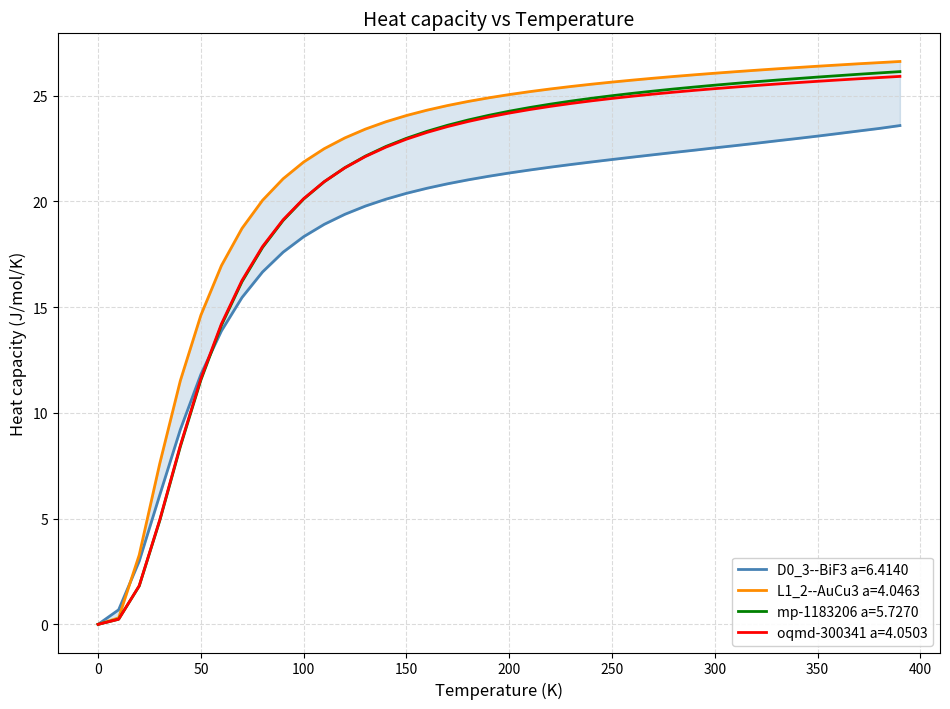

The mp-1183206 a=5.7270 series shows 25.5 at 300. True or false?

True